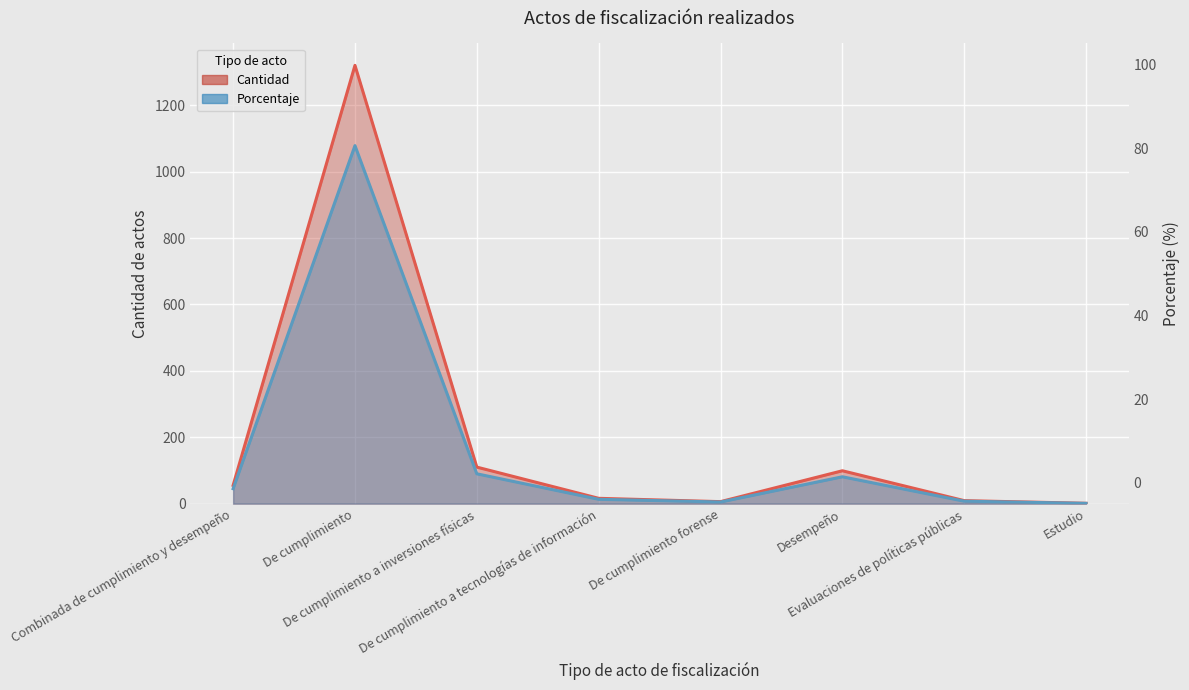

The value of Cantidad at De cumplimiento a inversiones físicas is 66.1. True or false?

False